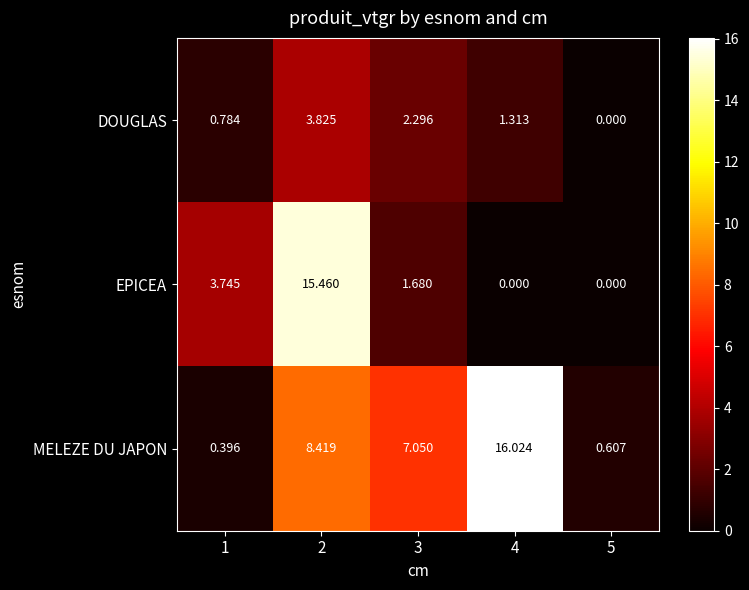

List the series in order of their overall mean, lowest first.

DOUGLAS, EPICEA, MELEZE DU JAPON